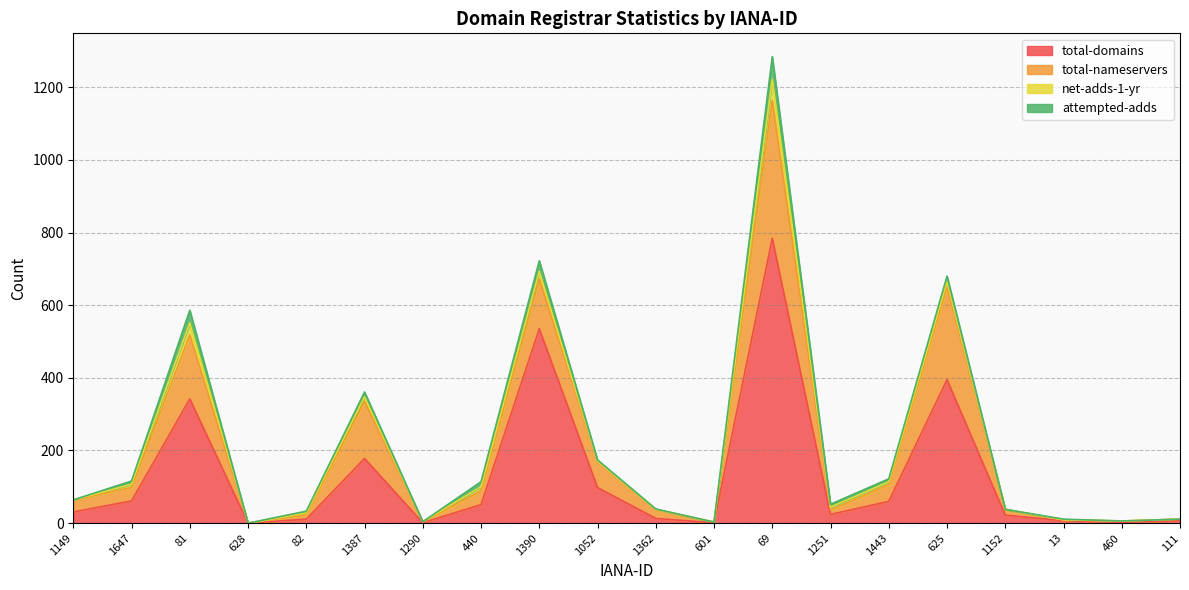

At which label does total-domains first exceed 31?

1647